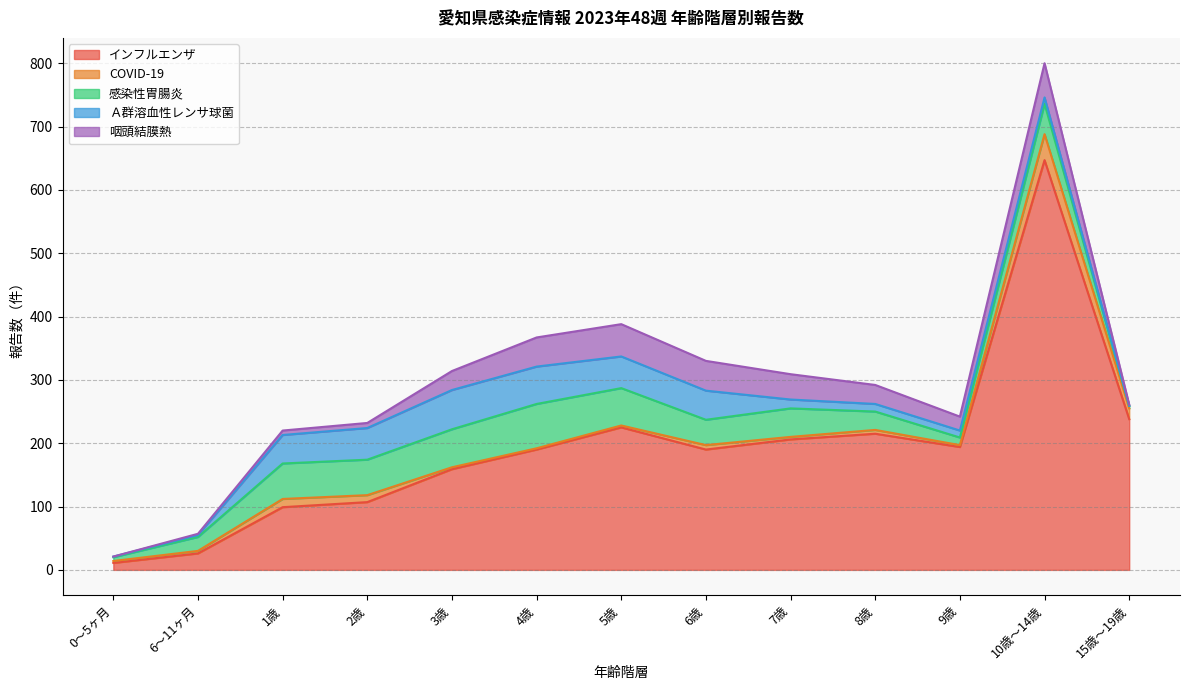

True or false: 咽頭結膜熱 has a value of 27 at 7歳.

False